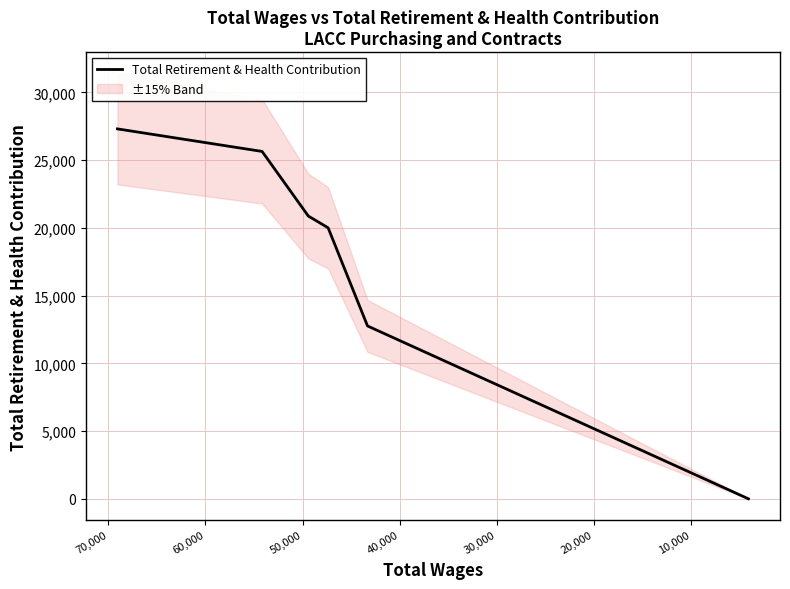

What is the sum of all values?

106596